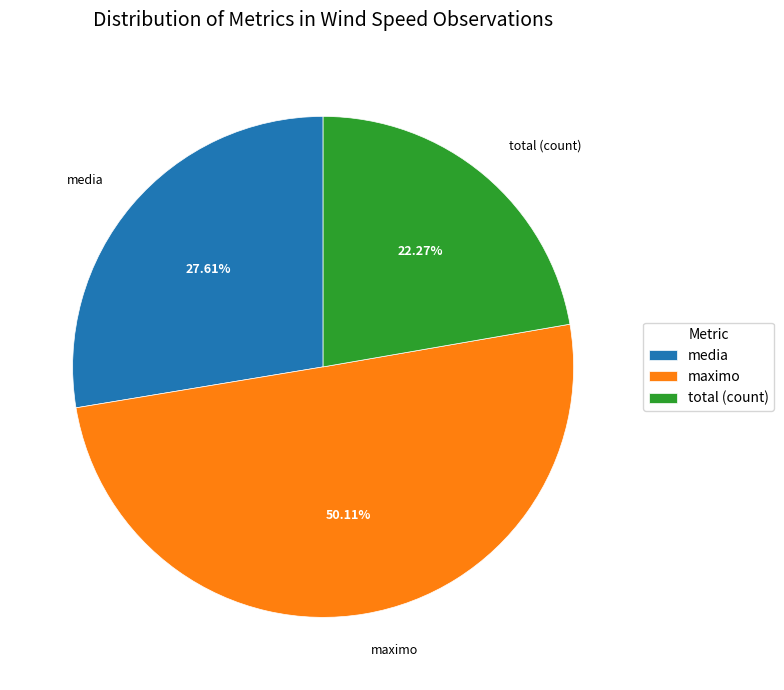

Does total (count) represent more than half of the total?

No